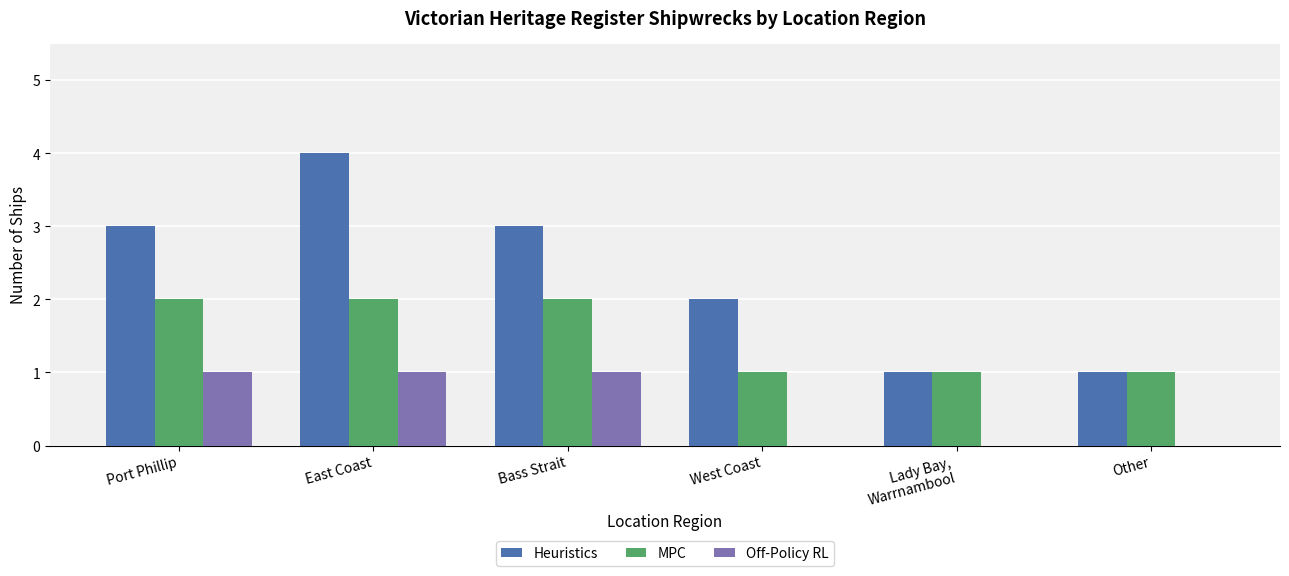

What is the sum of the Heuristics values at West Coast and Port Phillip?

5